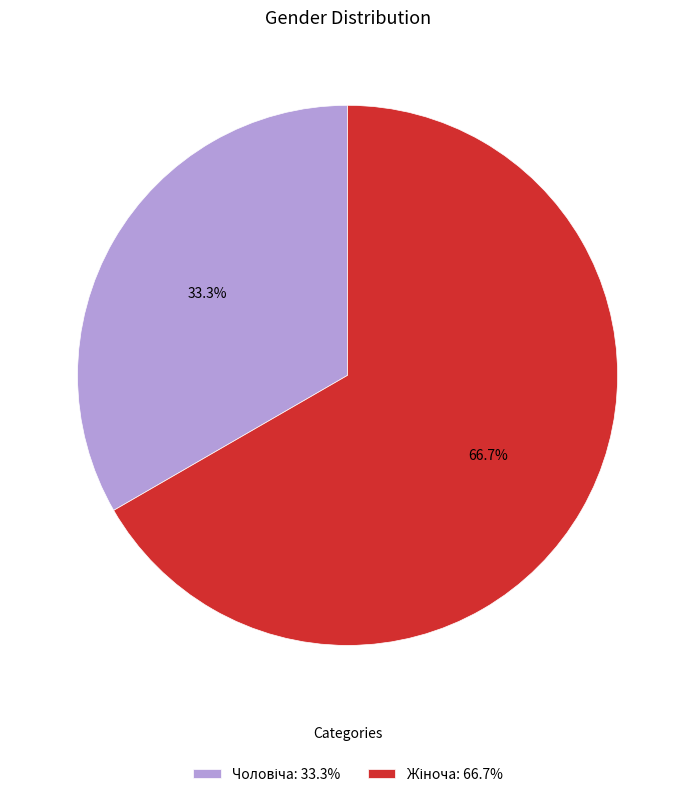

How many segments does this pie chart have?

2